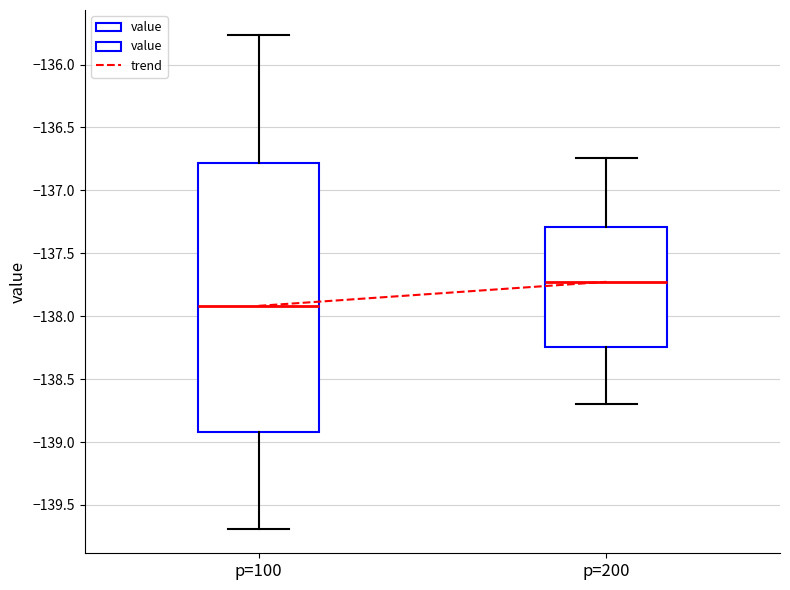

Reading left to right, transcribe this box plot: for each box, give where its median line is, the range the box spans, and where its two whiskers end, as read against the y-axis. The values are not printed on the chart, so give them approximately, as read against the axis.

p=100: median -137.90, box -138.90 to -136.80, whiskers -139.70 to -135.75
p=200: median -137.75, box -138.25 to -137.30, whiskers -138.70 to -136.75